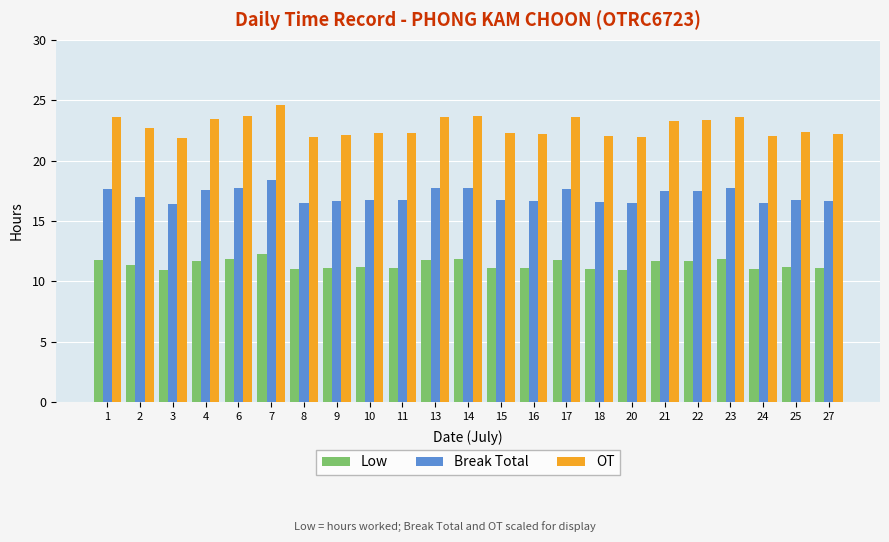

The value of Low at 13 is 17.8. True or false?

False